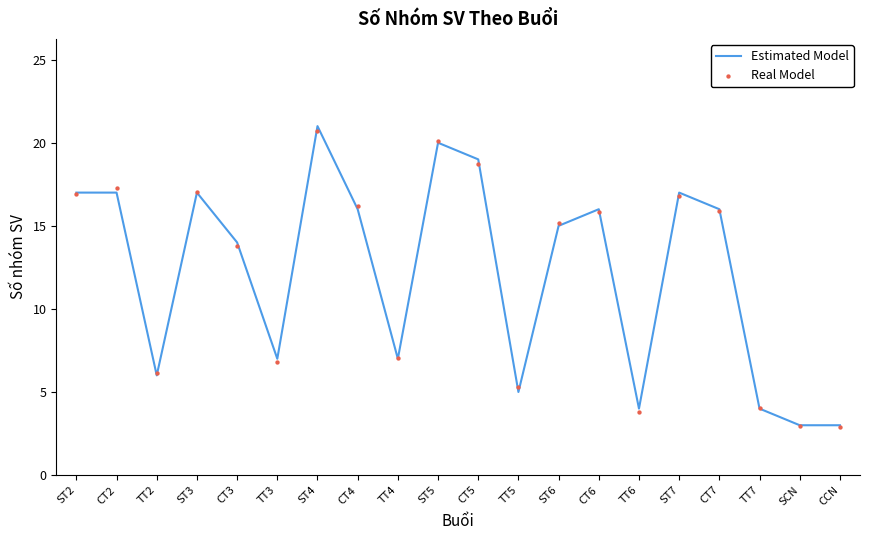

Which series contains the highest Y value?

Estimated Model